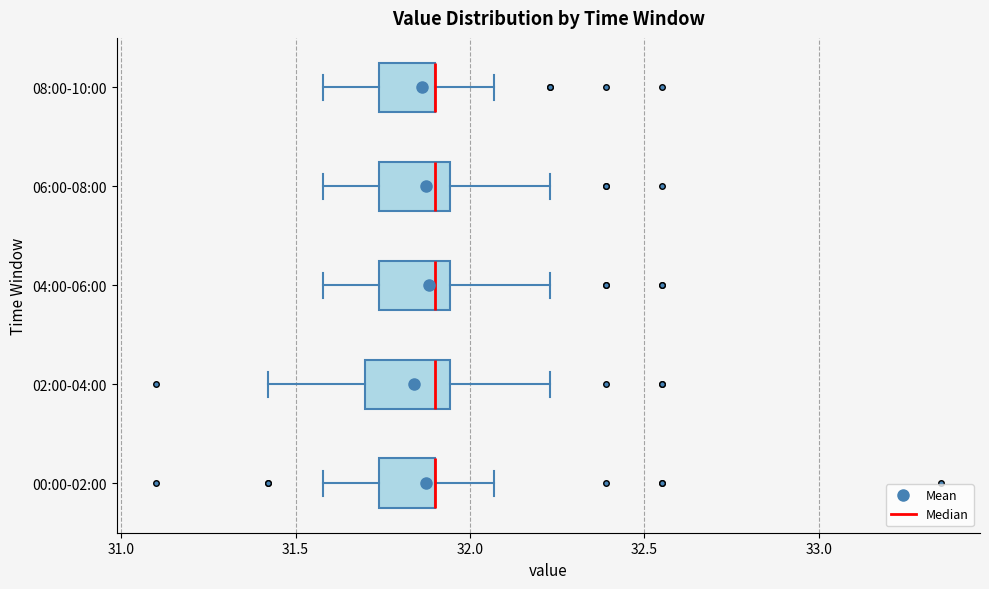

Where does the right whisker of the box for 08:00-10:00 end on the x-axis? The values are not printed on the chart, so give them approximately, as read against the axis.

32.05